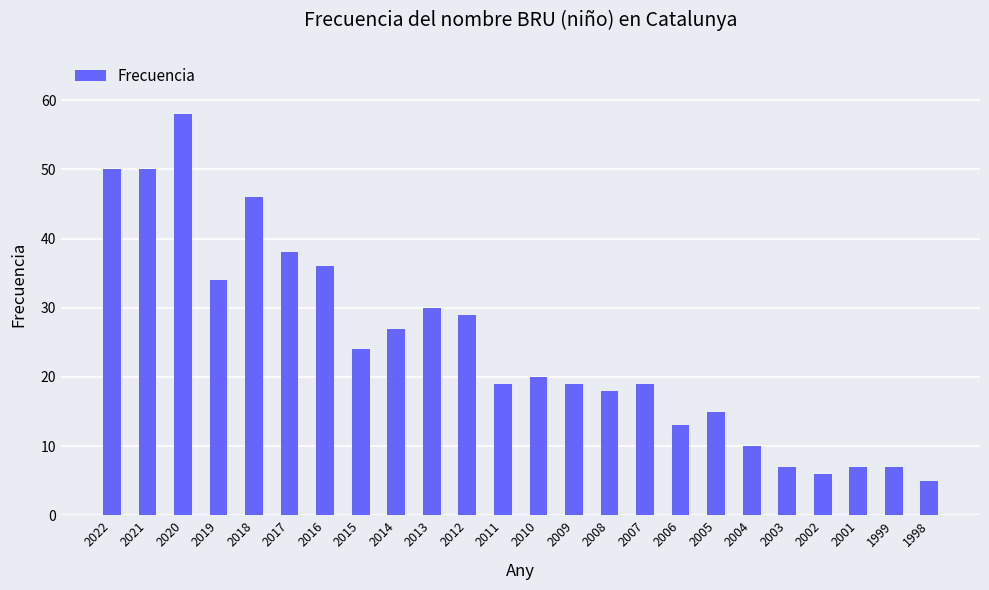

What is the average value?

24